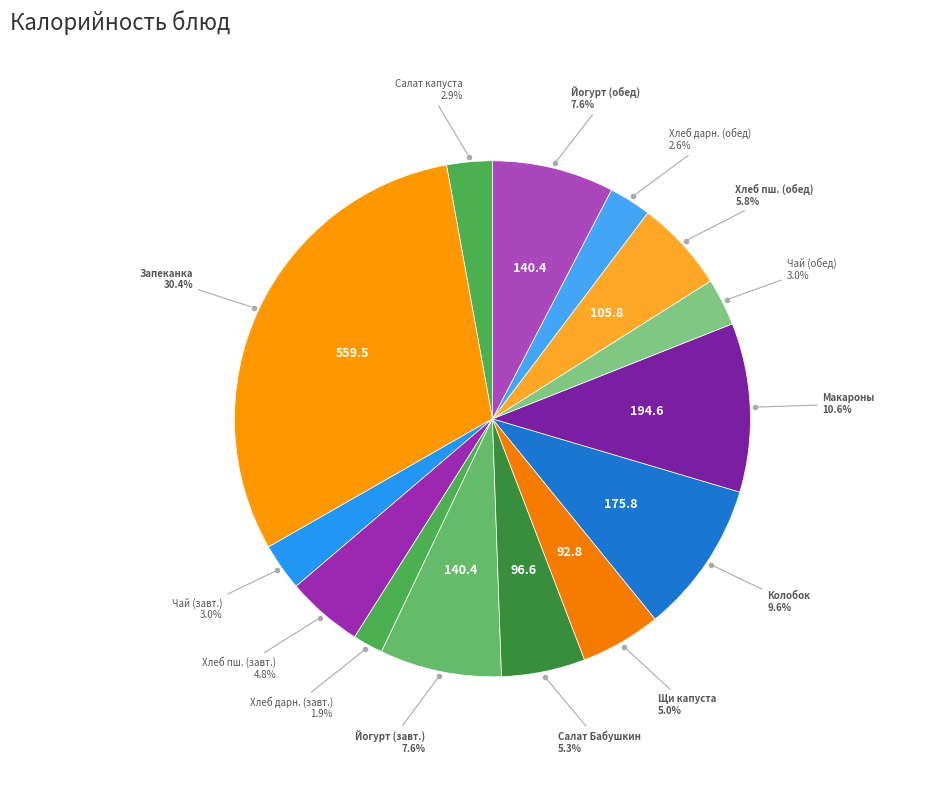

Is there a majority slice in this chart?

No